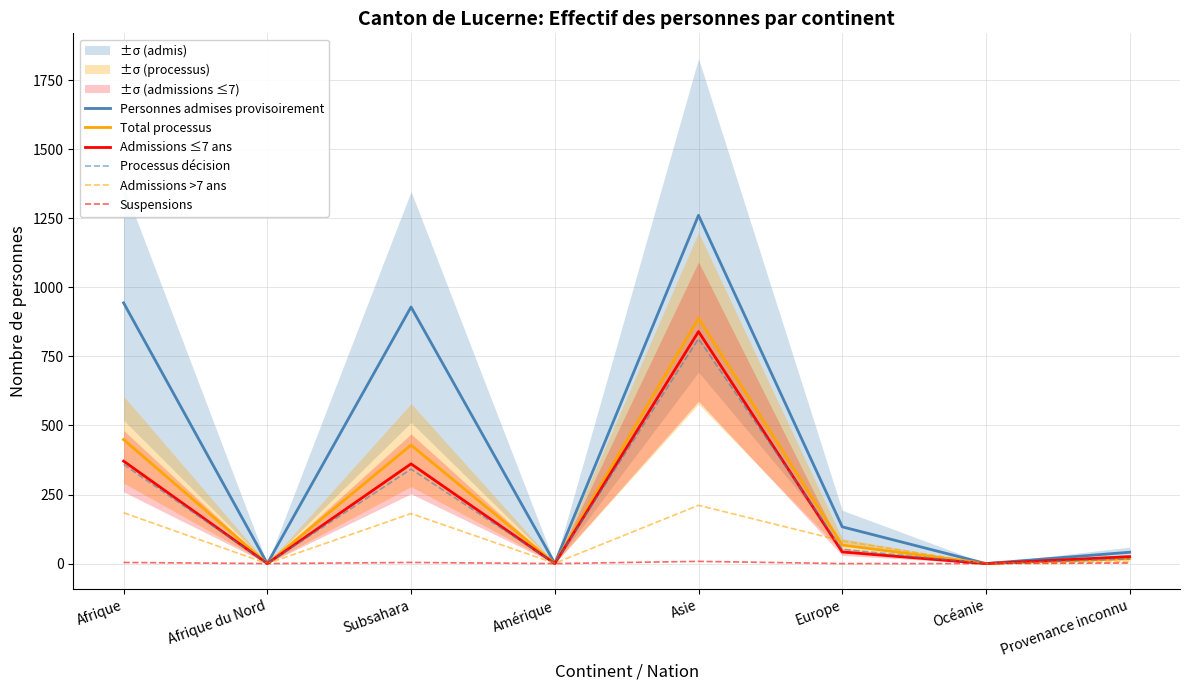

Where is the first local minimum for Personnes admises provisoirement?

Afrique du Nord